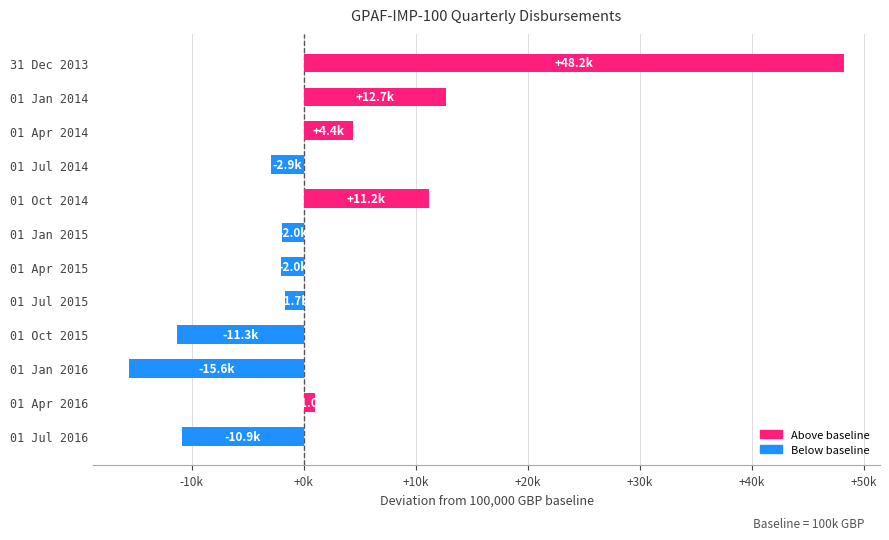

What is the difference between the maximum and minimum values?

63843.0